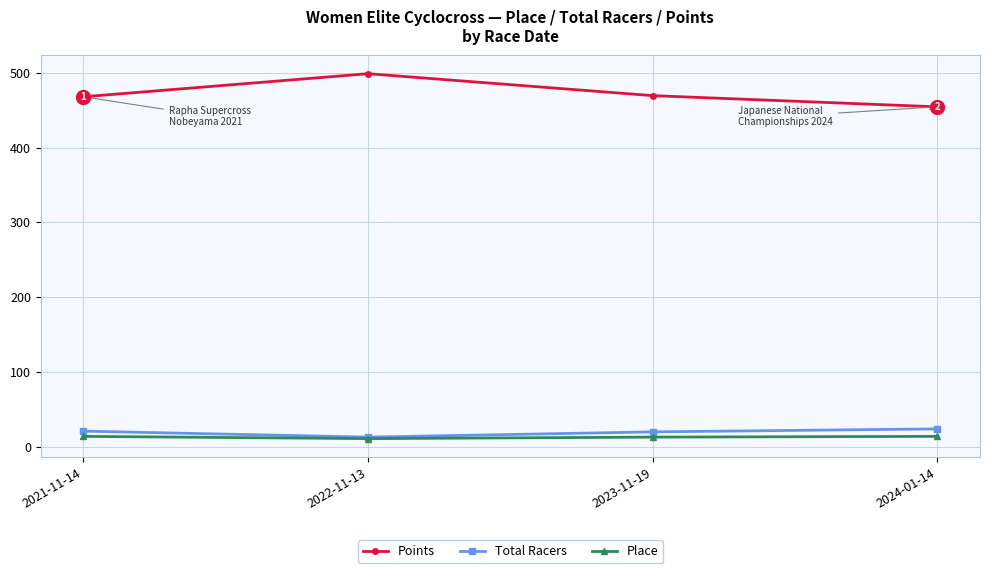

How many values in the Place series are below 14?

2